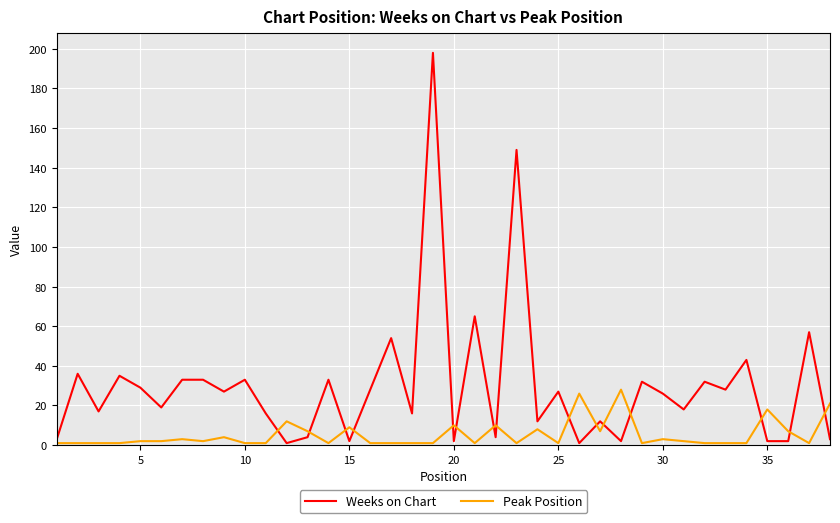

What is the sum of all Weeks on Chart values?

1134